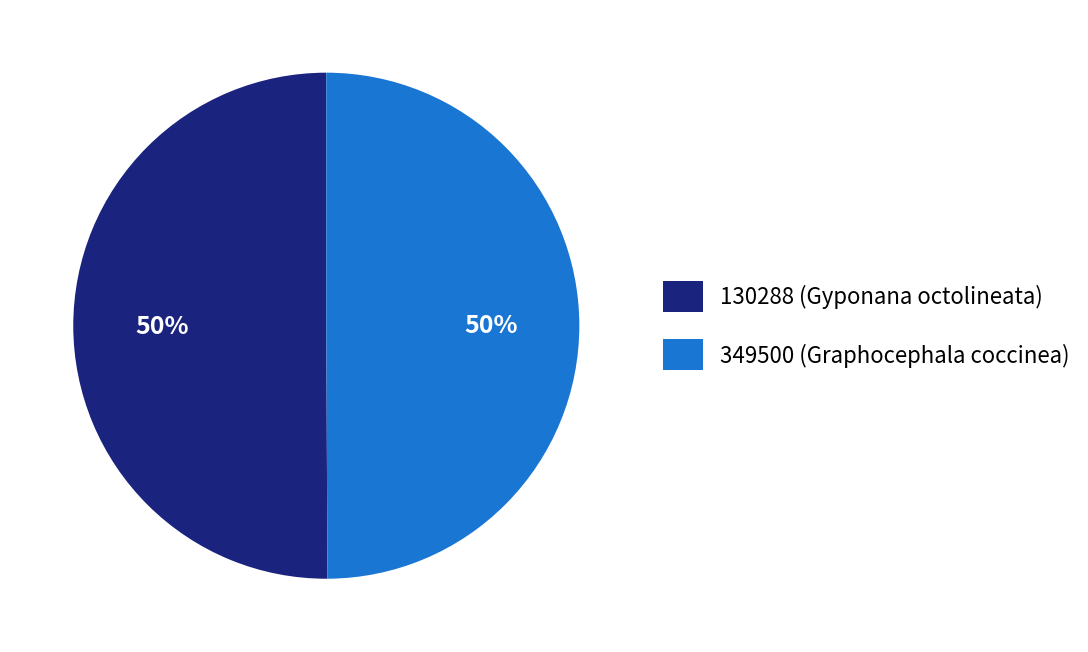

What is the ratio of the value at 130288 (Gyponana octolineata) to the value at 349500 (Graphocephala coccinea)?

1.0